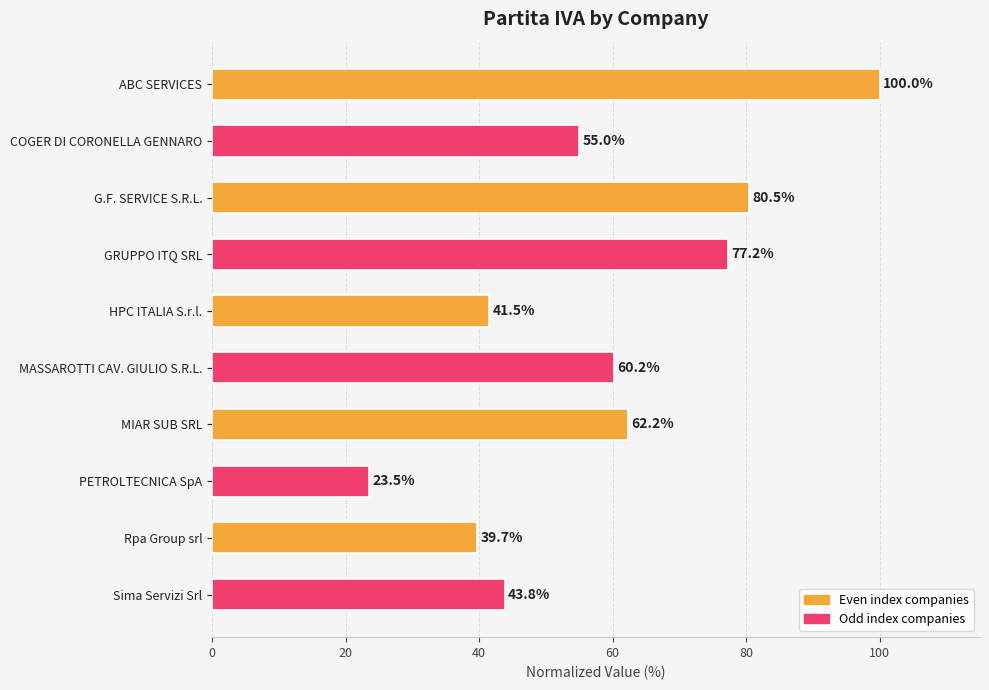

Rank the categories by value from lowest to highest.

PETROLTECNICA SpA, Rpa Group srl, HPC ITALIA S.r.l., Sima Servizi Srl, COGER DI CORONELLA GENNARO, MASSAROTTI CAV. GIULIO S.R.L., MIAR SUB SRL, GRUPPO ITQ SRL, G.F. SERVICE S.R.L., ABC SERVICES